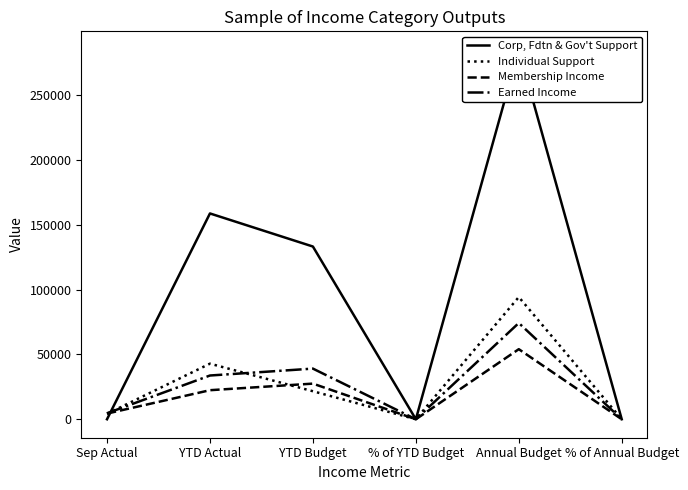

The Membership Income series shows 0.6 at % of Annual Budget. True or false?

False